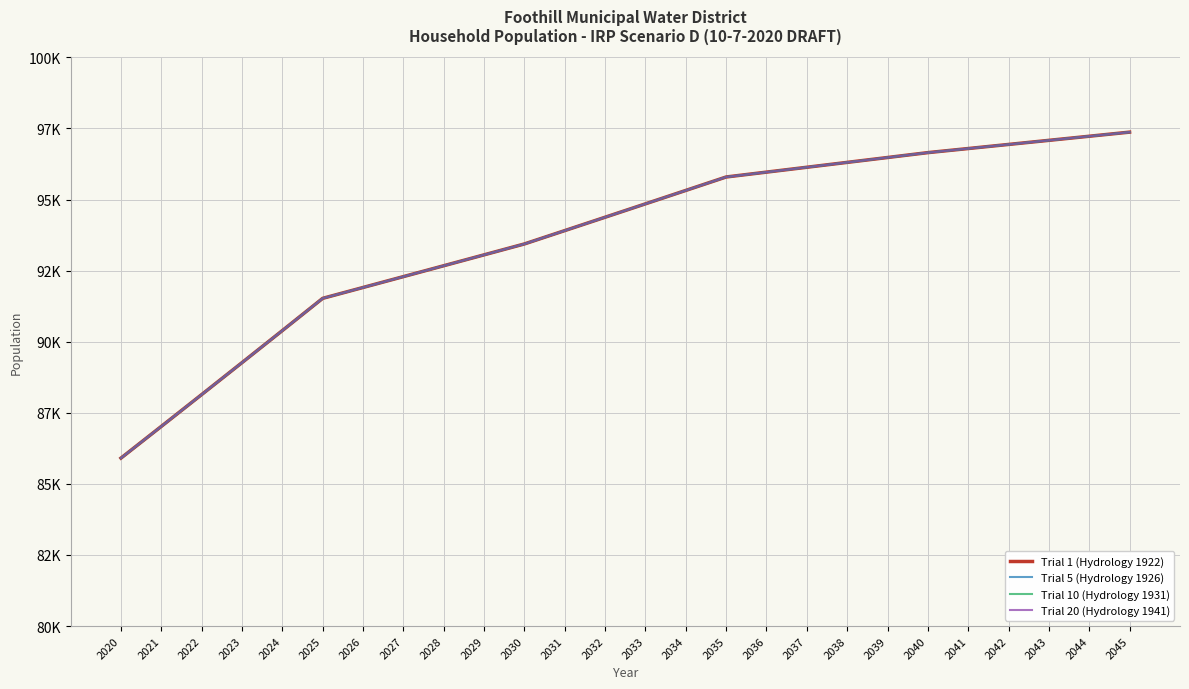

Rank the series at 2022 from highest to lowest value.

Trial 1 (Hydrology 1922), Trial 5 (Hydrology 1926), Trial 10 (Hydrology 1931), Trial 20 (Hydrology 1941)